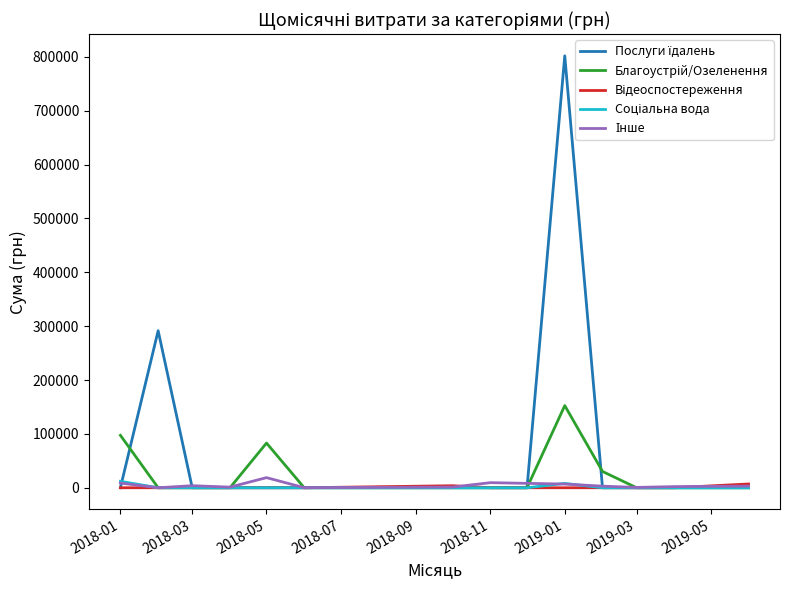

How many lines are shown in the chart?

5